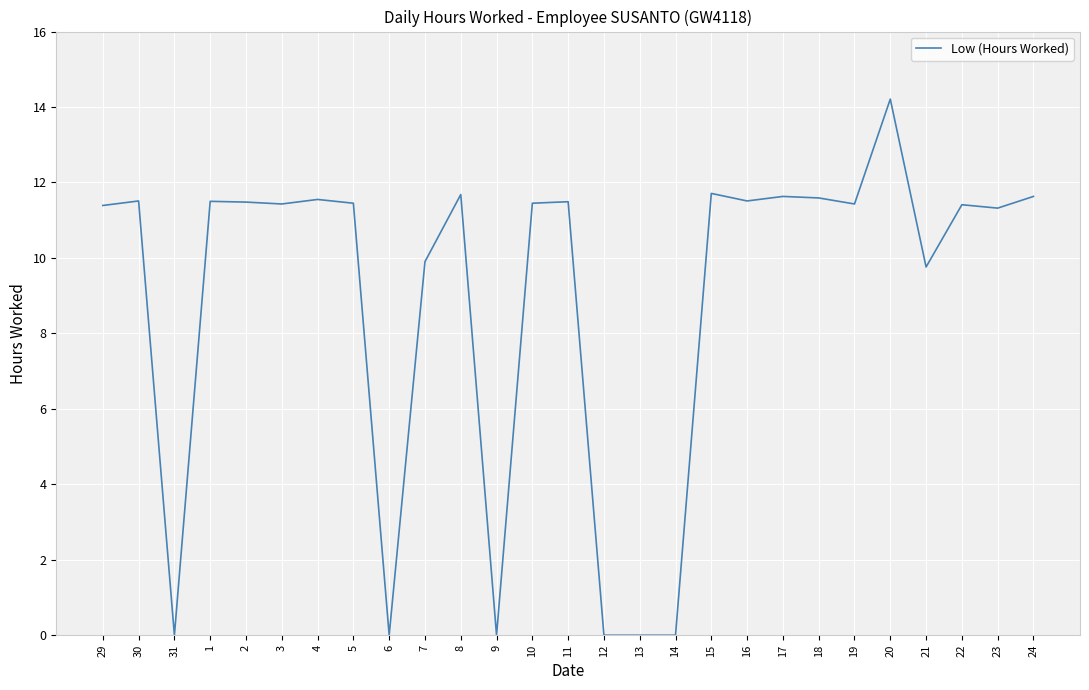

What is the greatest value displayed?

14.2